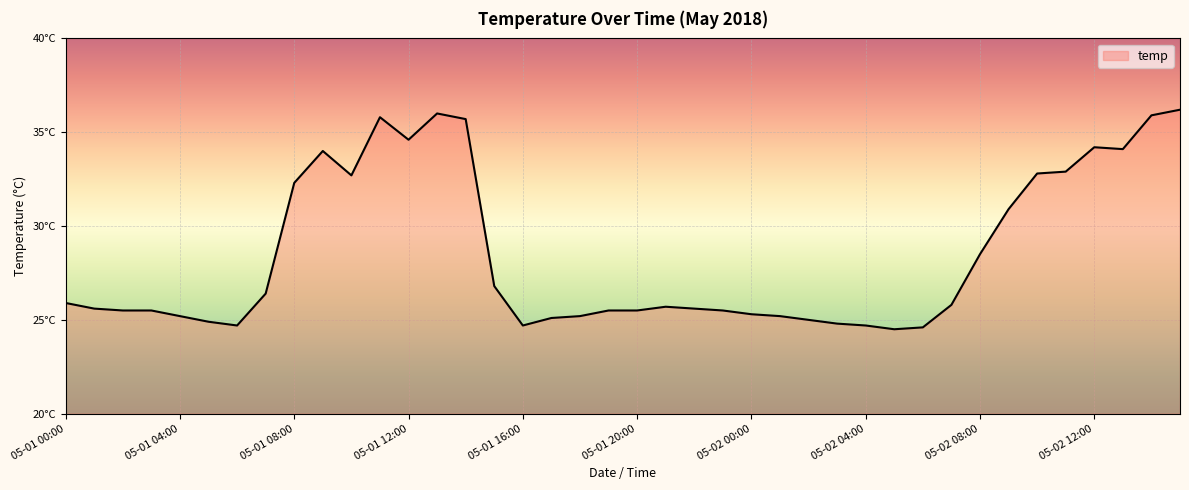

Rank the categories by value from lowest to highest.

05-02 05:00, 05-02 06:00, 05-01 06:00, 05-01 16:00, 05-02 04:00, 05-02 03:00, 05-01 05:00, 05-02 02:00, 05-01 17:00, 05-01 04:00, 05-01 18:00, 05-02 01:00, 05-02 00:00, 05-01 02:00, 05-01 03:00, 05-01 19:00, 05-01 20:00, 05-01 23:00, 05-01 01:00, 05-01 22:00, 05-01 21:00, 05-02 07:00, 05-01 00:00, 05-01 07:00, 05-01 15:00, 05-02 08:00, 05-02 09:00, 05-01 08:00, 05-01 10:00, 05-02 10:00, 05-02 11:00, 05-01 09:00, 05-02 13:00, 05-02 12:00, 05-01 12:00, 05-01 14:00, 05-01 11:00, 05-02 14:00, 05-01 13:00, 05-02 15:00